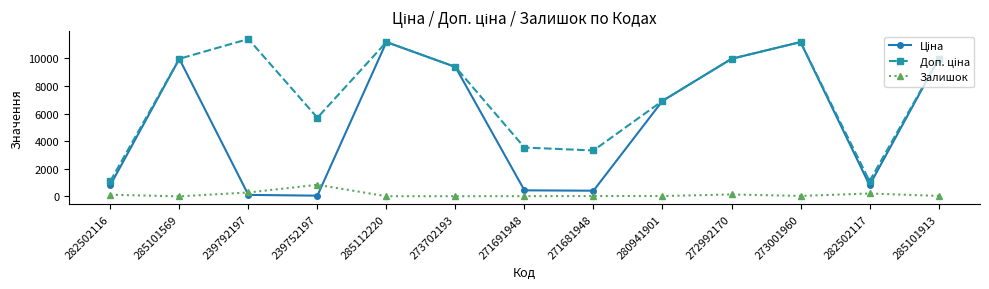

Where is the first local maximum for Залишок?

239752197